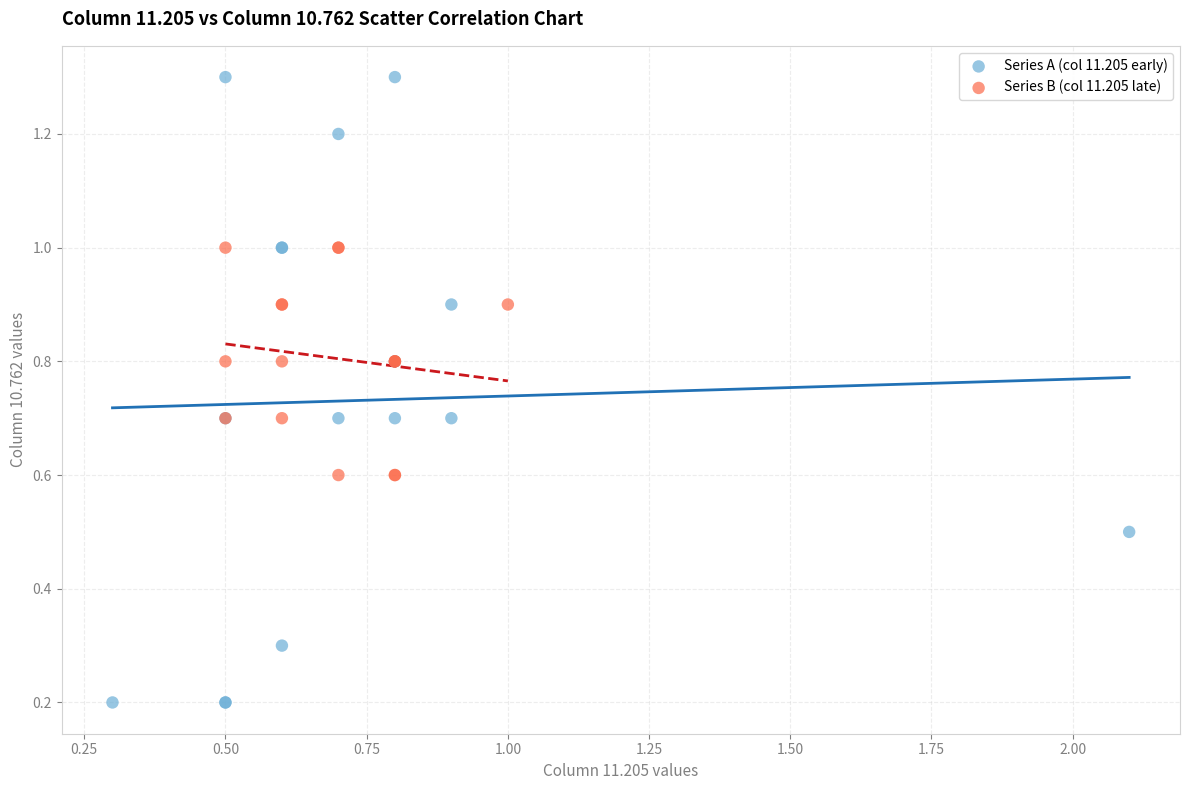

Which series has the largest Y range (max minus min)?

Series A (col 11.205 early)